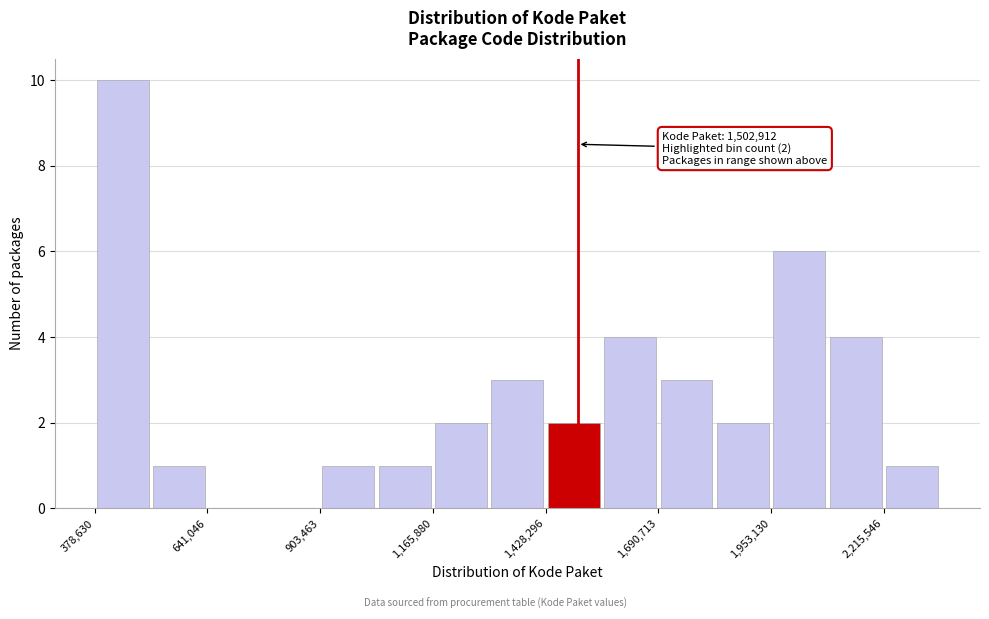

Read against the x-axis, roughly where is the centre of the tallest bar?

450000